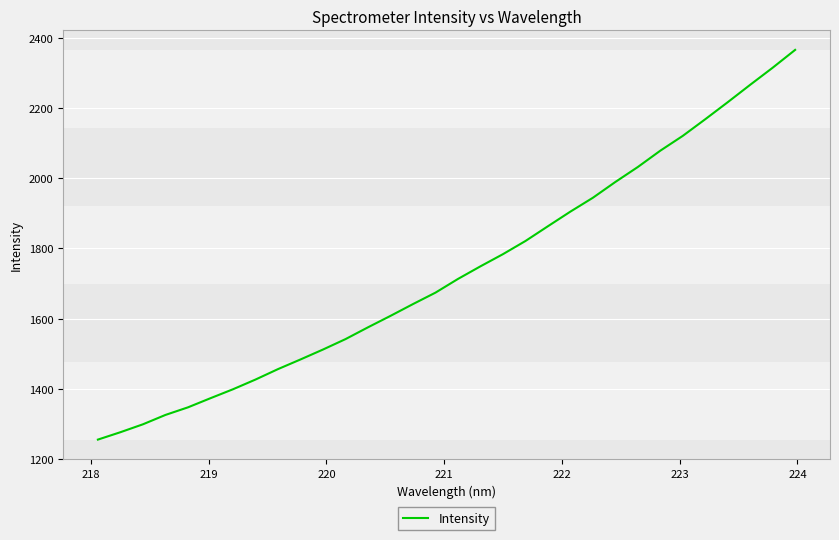

What is the difference between the maximum and minimum values?

1110.0